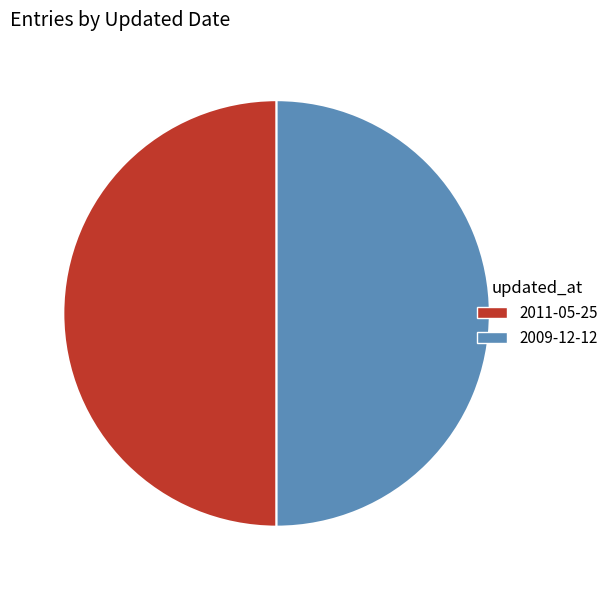

Combined, do 2011-05-25 and 2009-12-12 account for over 50%?

Yes